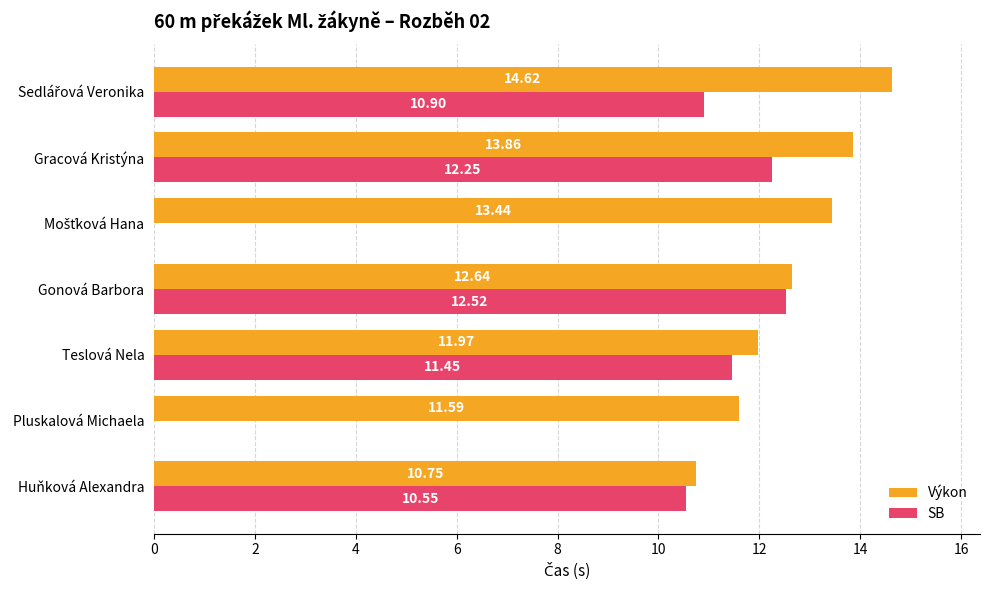

Where is Výkon nearest to the value 12?

Teslová Nela